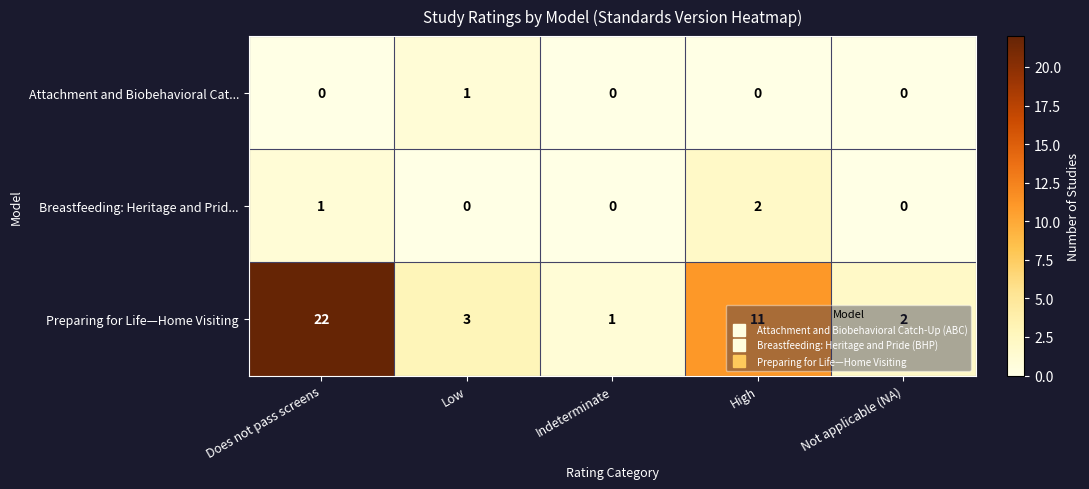

At which label does Preparing for Life—Home Visiting reach its peak?

Does not pass screens